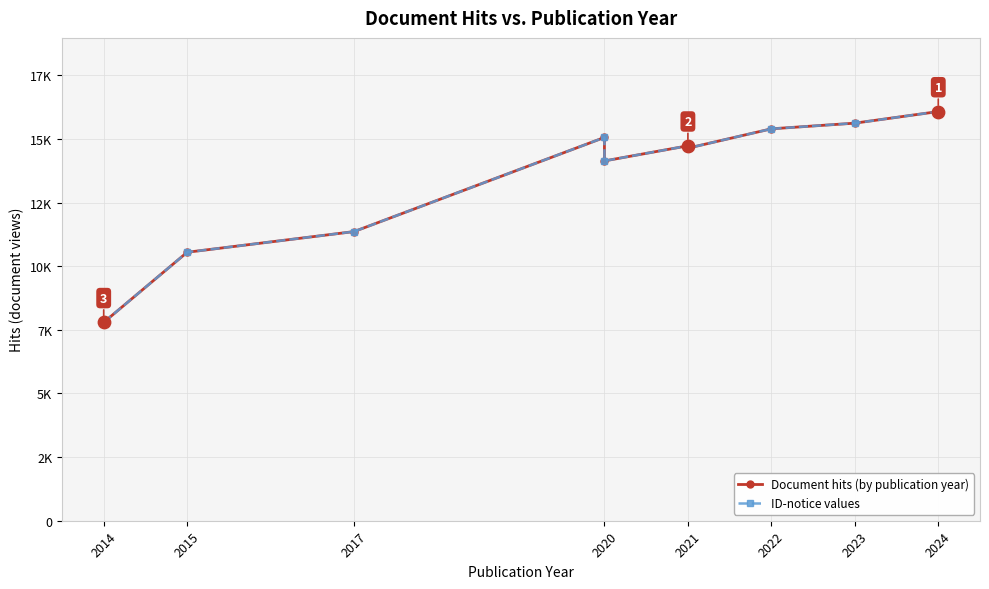

Which series has the largest Y range (max minus min)?

Document hits (by publication year)